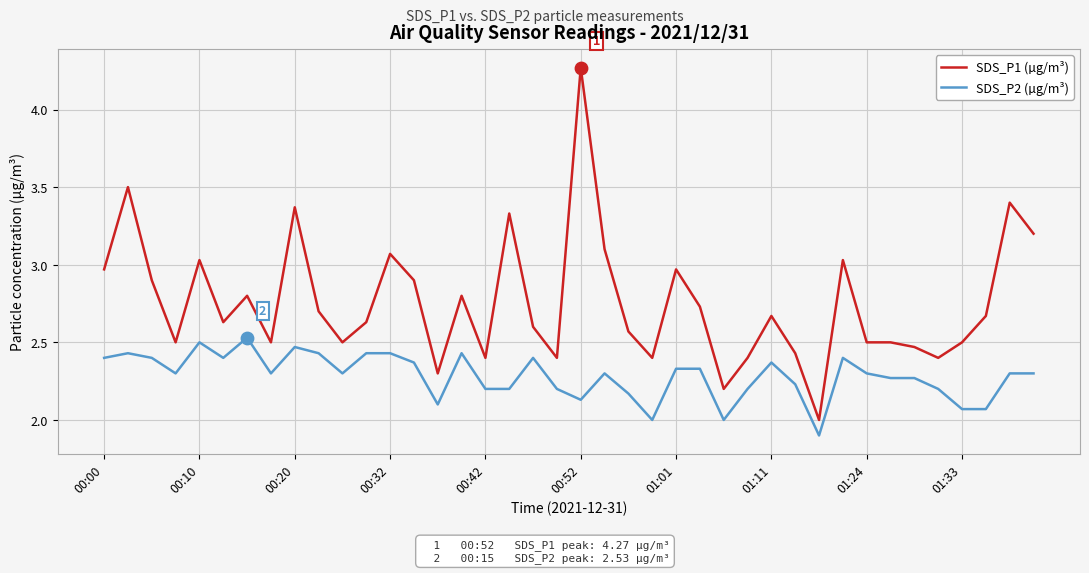

What are all the series names shown in the legend?

SDS_P1 (µg/m³), SDS_P2 (µg/m³)